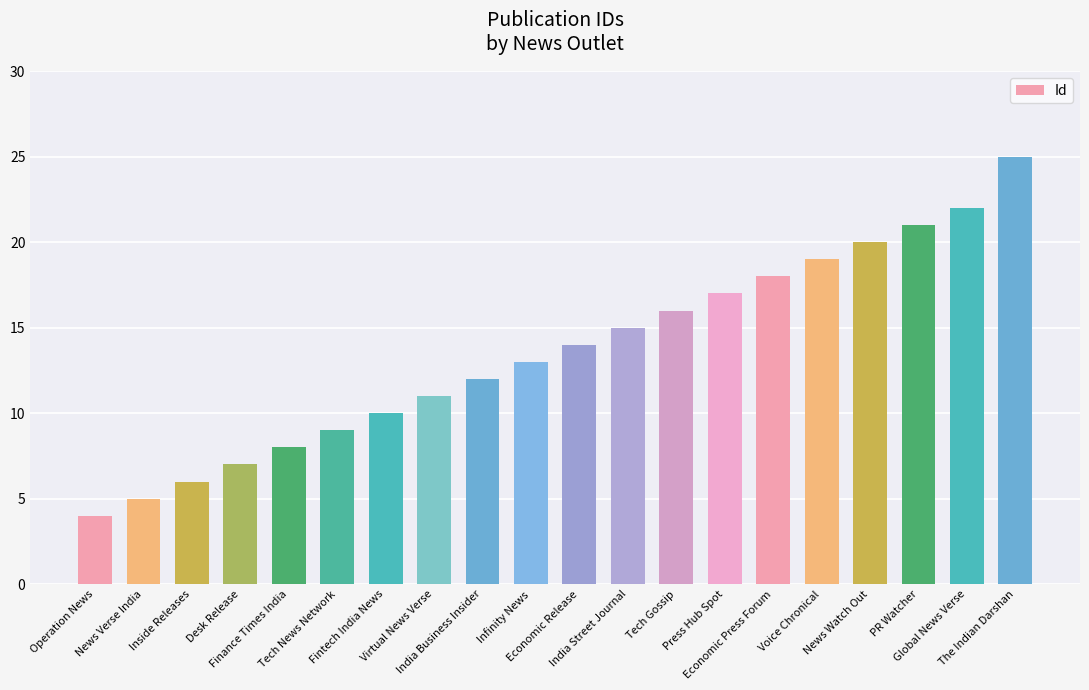

What is the sum of all values?

272